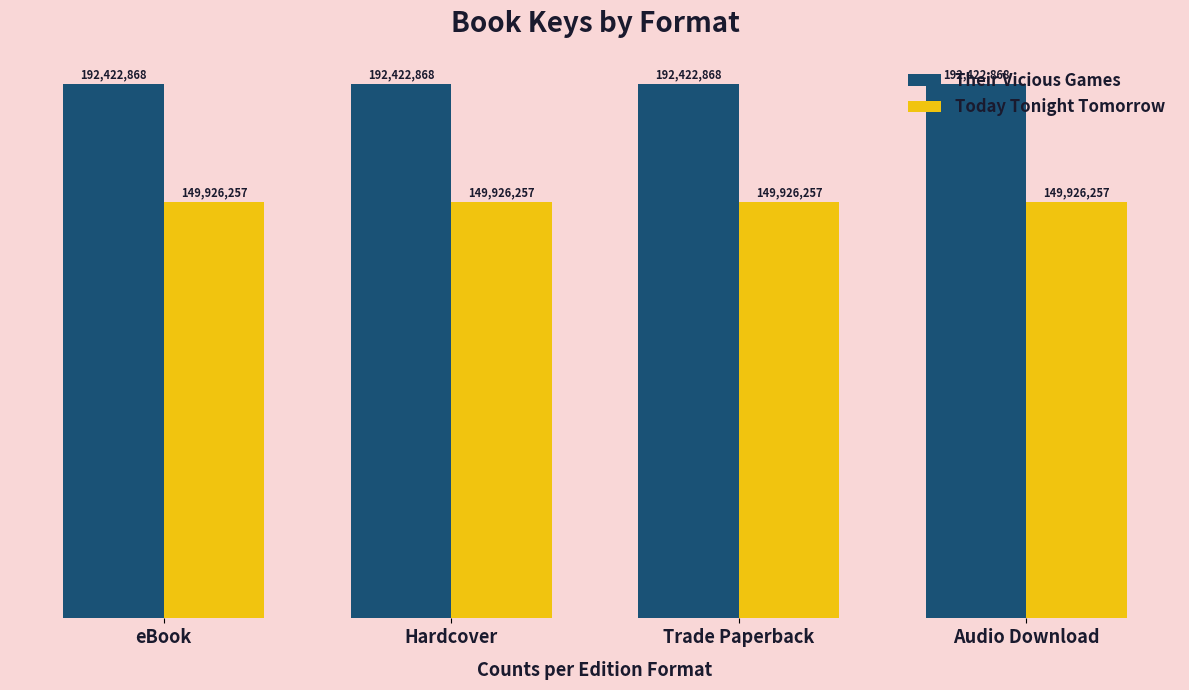

What position from the left is eBook?

1